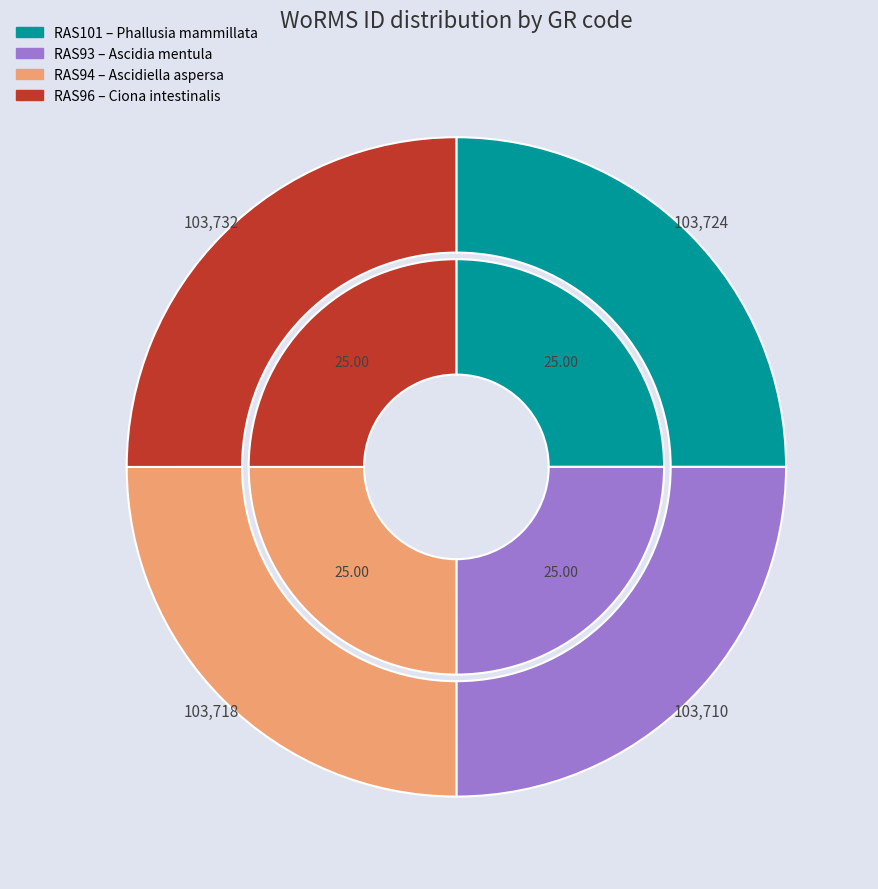

What portion of the pie excludes RAS96?

75.0%